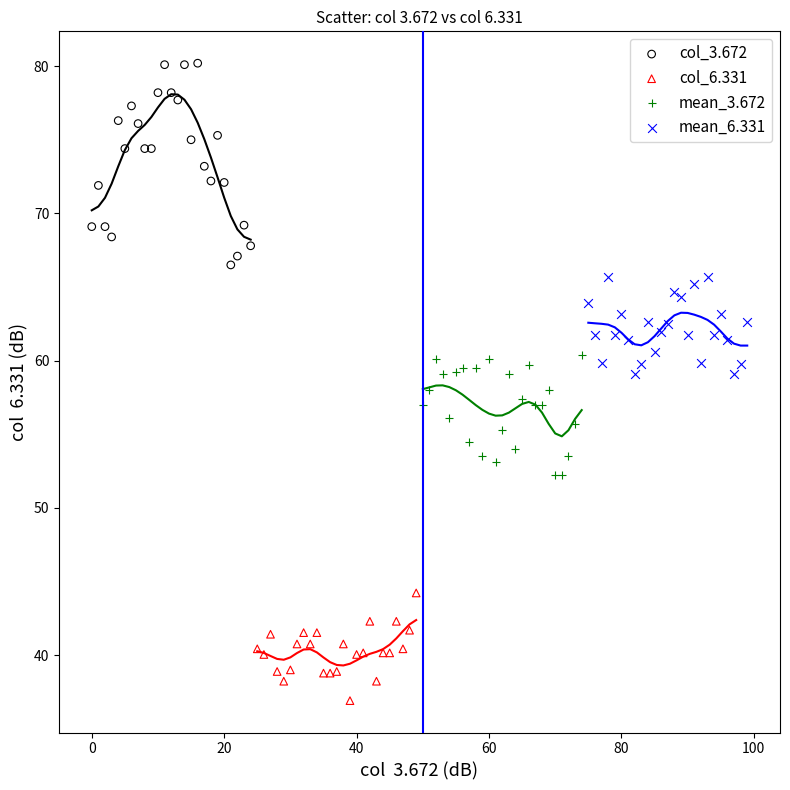

Which series contains the highest Y value?

col_3.672